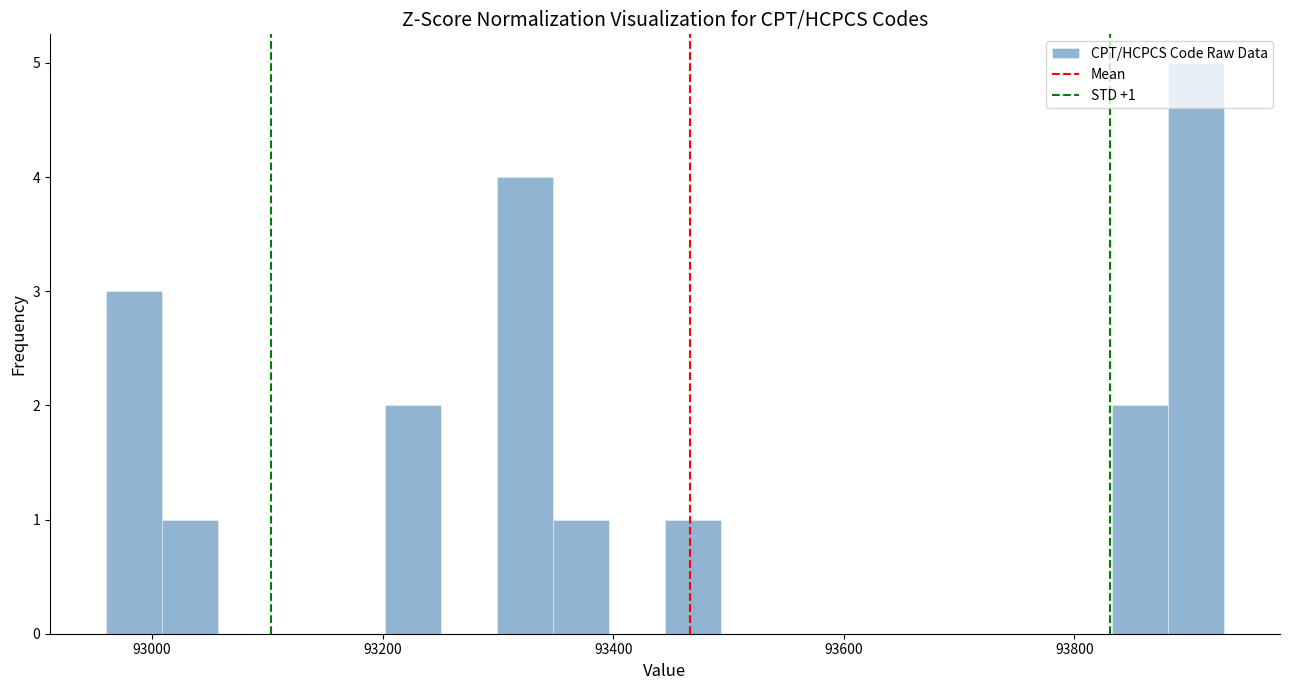

Around what value on the x-axis is the tallest bar? Give the approximate position of its centre, as read against the axis.

93900